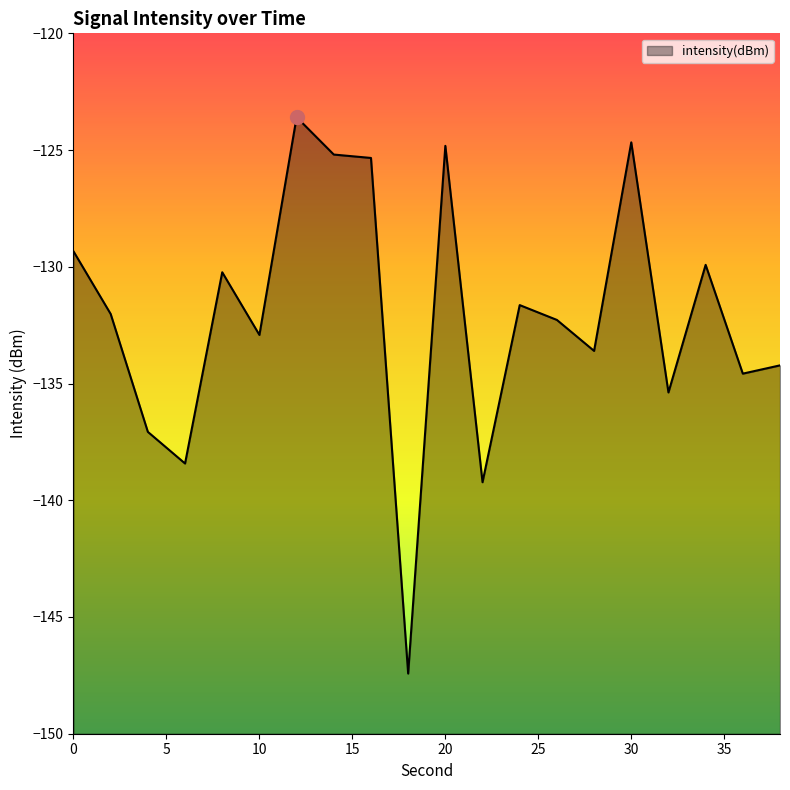

At which category does the chart reach its peak across all series?

12